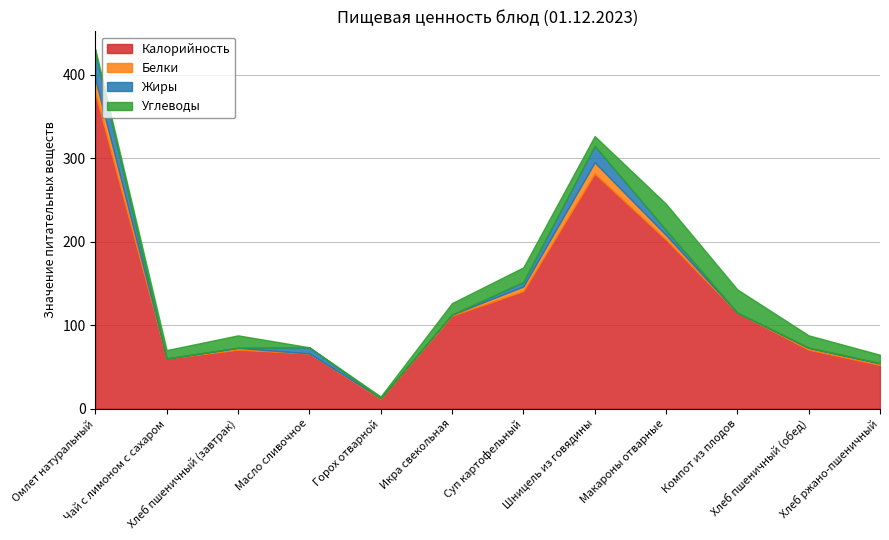

At how many categories does at least one series exceed 54?

10